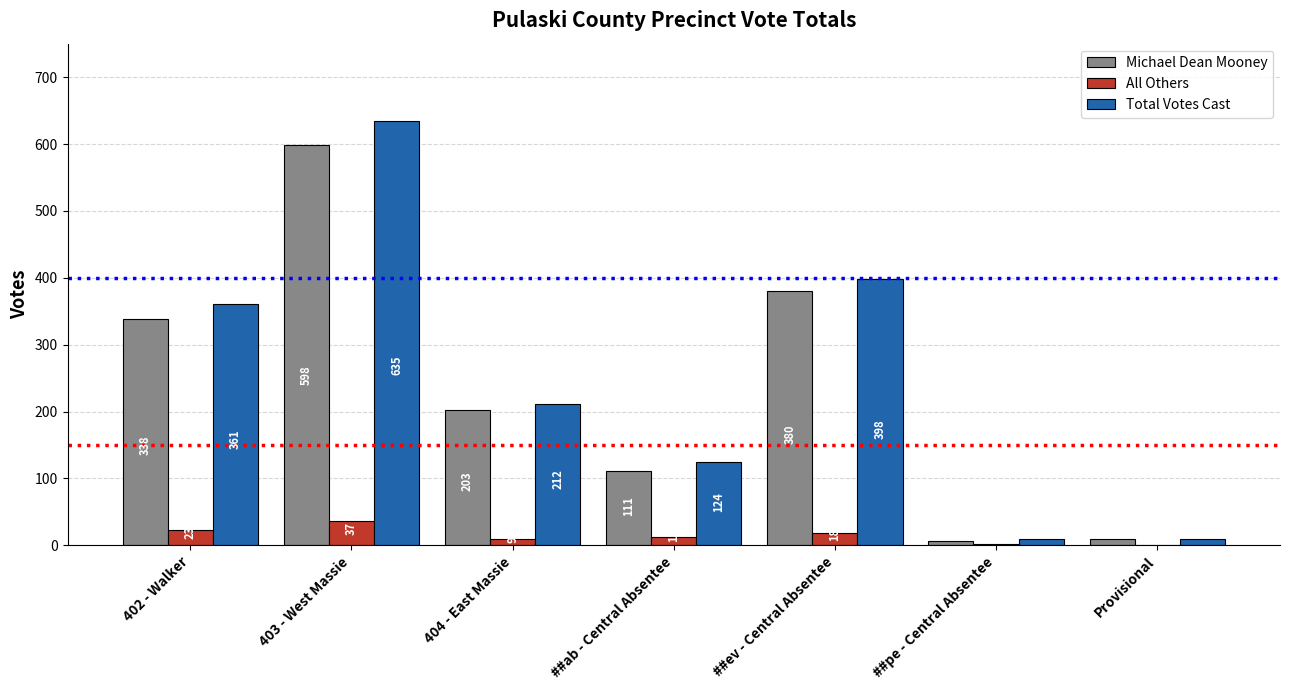

What is the approximate value of All Others at 402 - Walker, to the nearest 5?

25